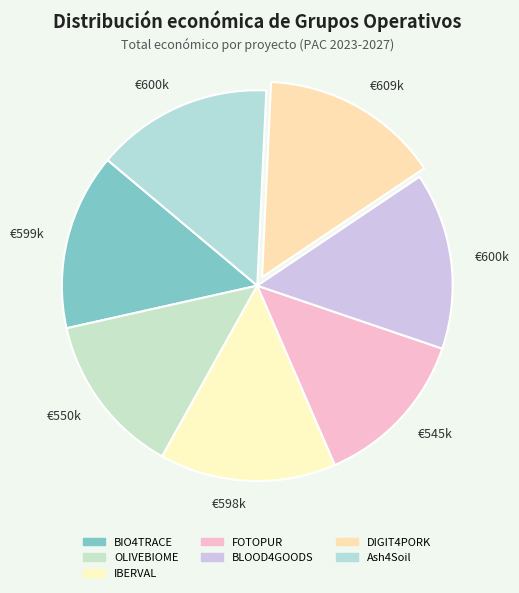

Does any single category account for the majority?

No